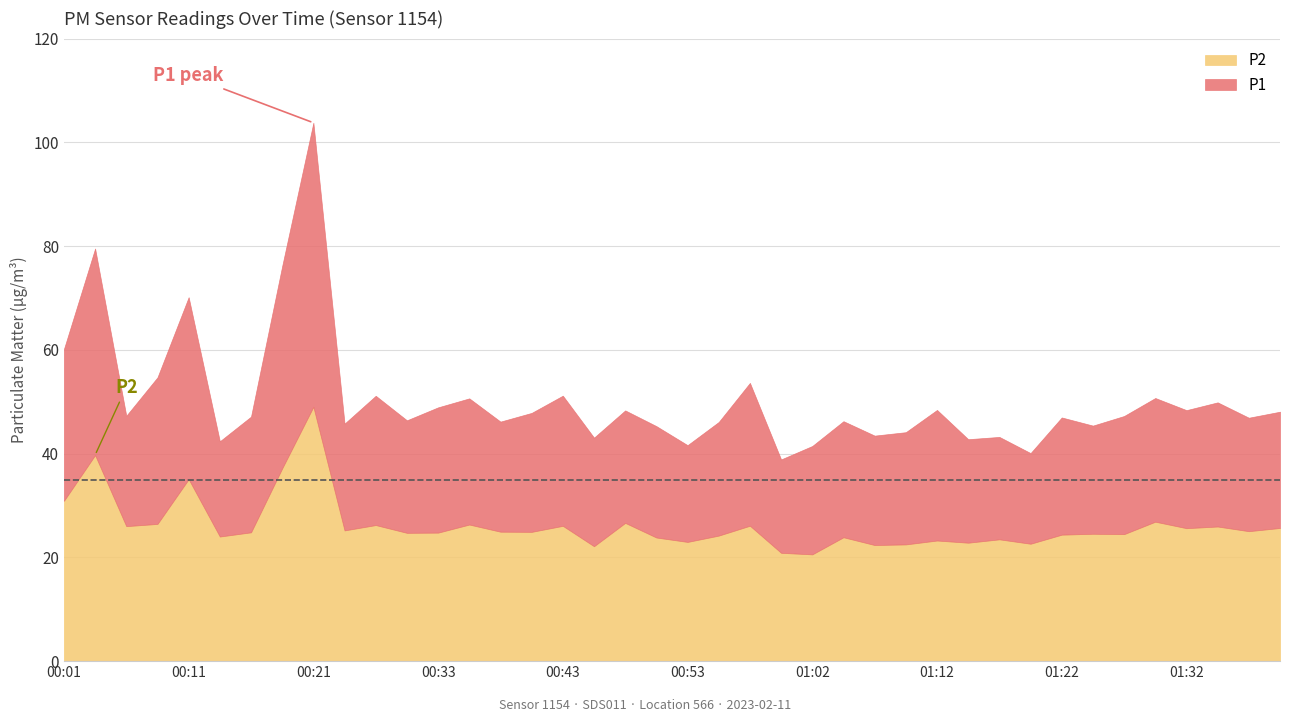

What is the value of the P2 point at the 12th from the left?

24.7